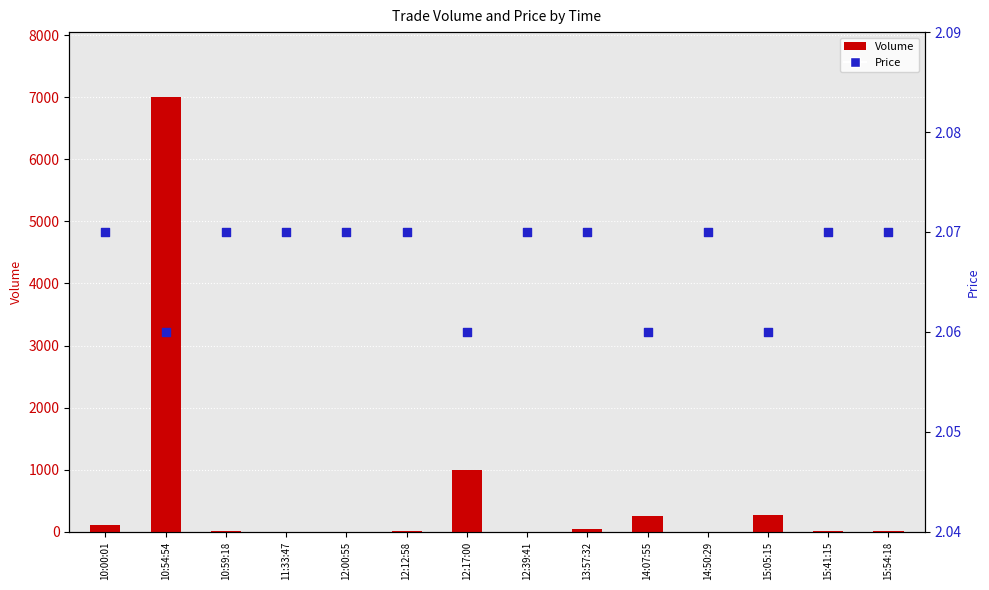

At how many categories does at least one series exceed 4753?

1